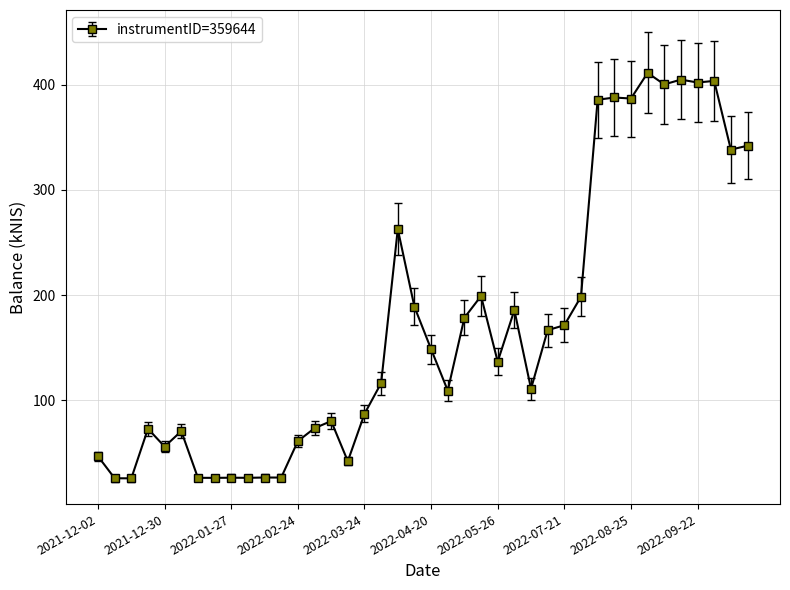

What is the value of the 21st point from the left?

148.5